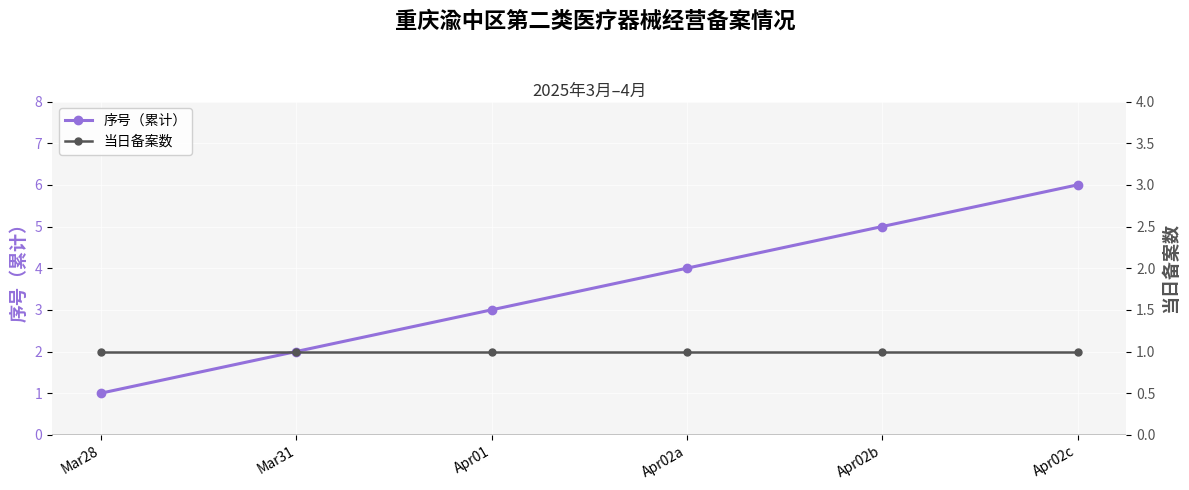

The 序号（累计） series shows 5 at Apr01. True or false?

False